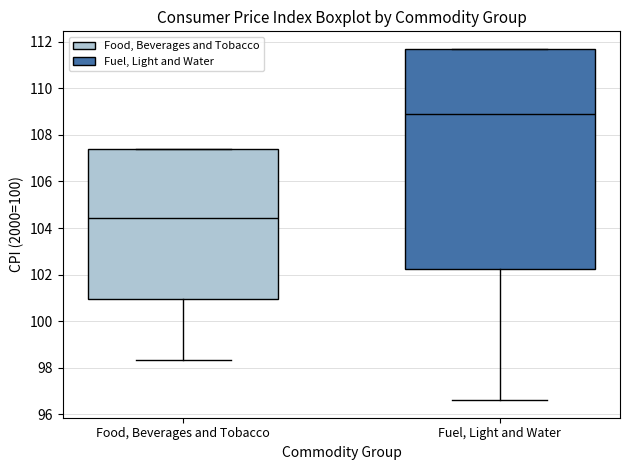

Where is the upper edge of the box for Food, Beverages and Tobacco on the y-axis? The values are not printed on the chart, so give them approximately, as read against the axis.

107.4